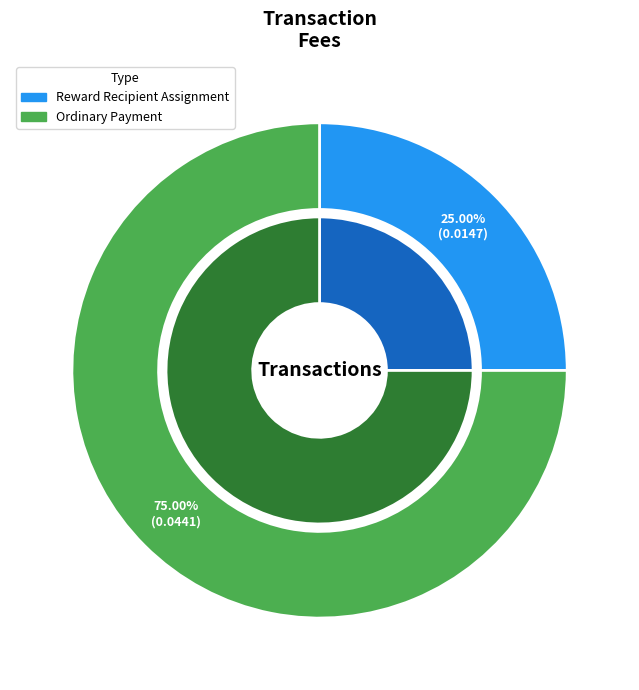

To the nearest percent, what is the average slice percentage?

50%